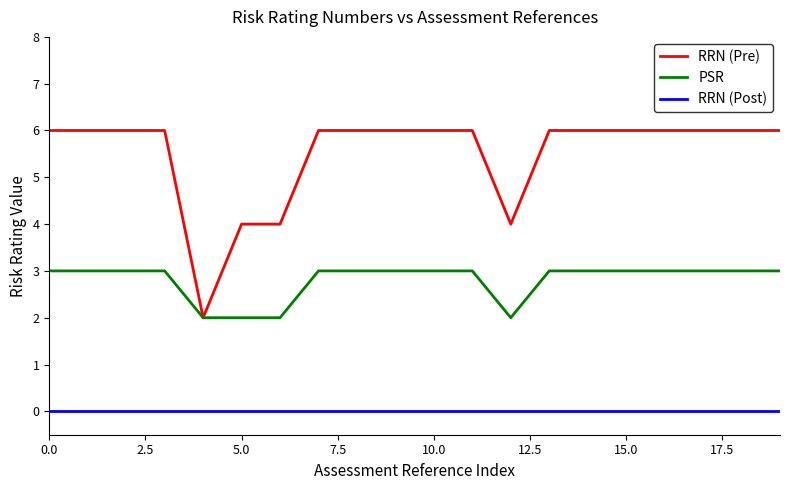

Which series has the largest range (max minus min)?

RRN (Pre)